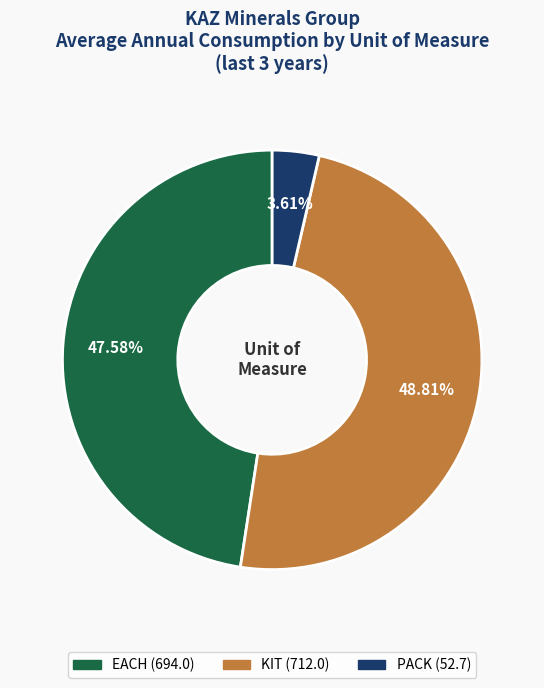

How many segments does this pie chart have?

3